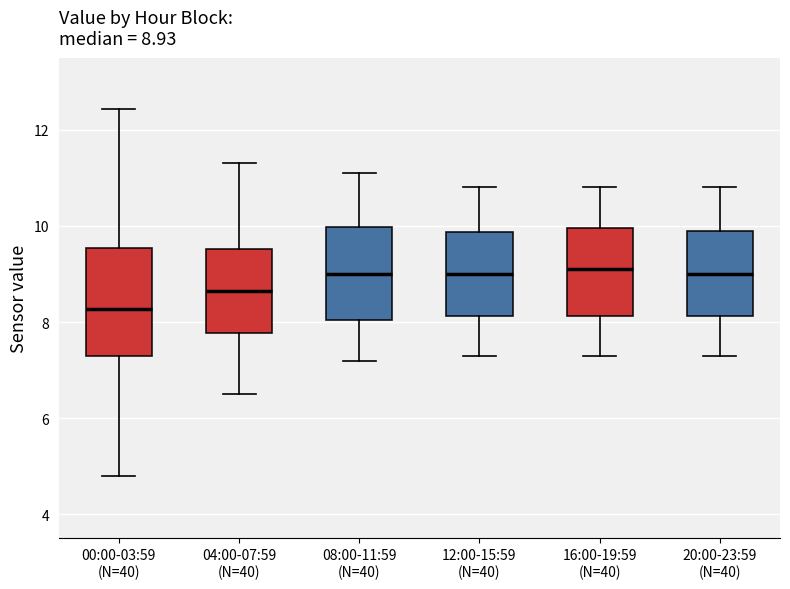

Which box's median line is the lowest?

00:00-03:59 (N=40)